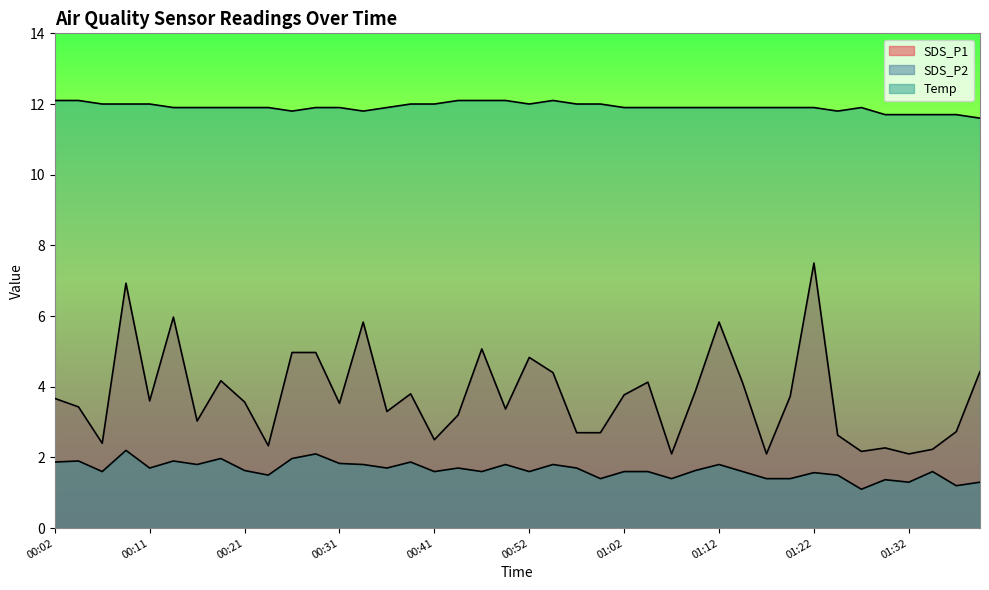

Which has a higher value, 01:34 or 00:09?

00:09